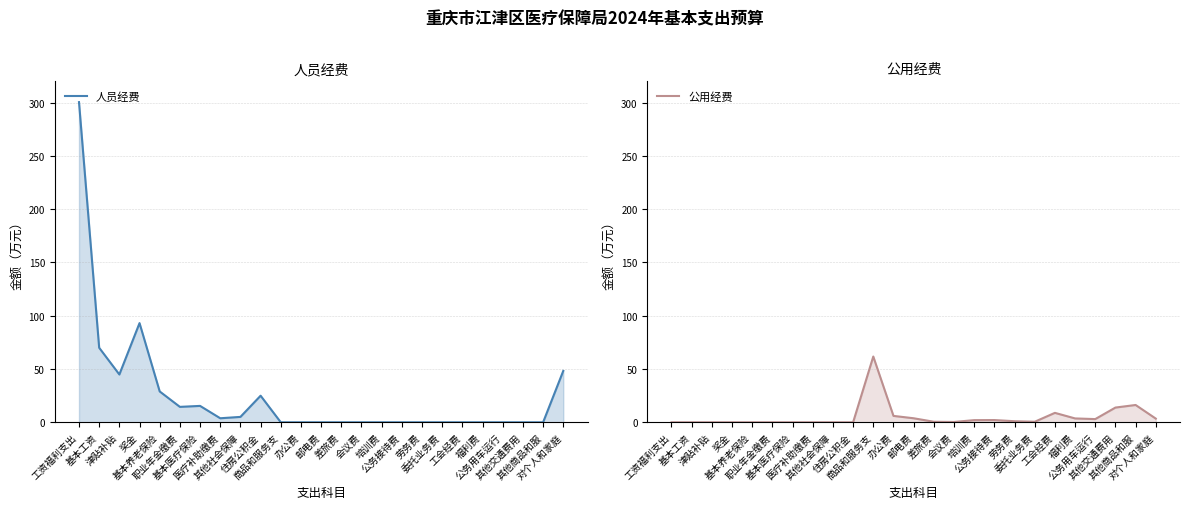

What is the value of the 公用经费 point at the 11th from the left?

61.7